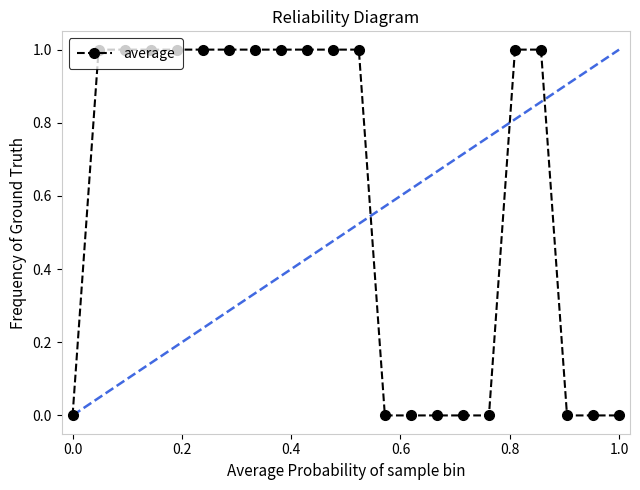

How many data points does each series have?

22